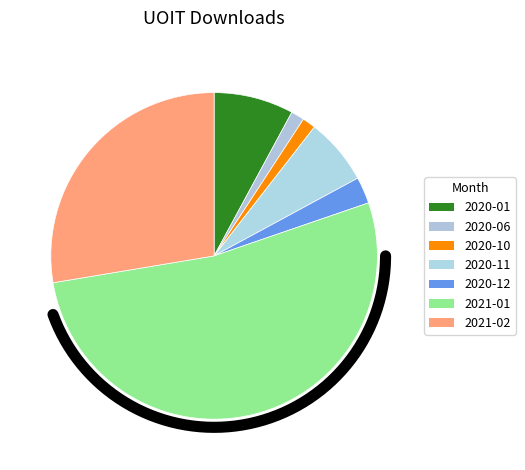

To the nearest percent, what is the combined percentage of 2020-06 and 2020-01?

9%